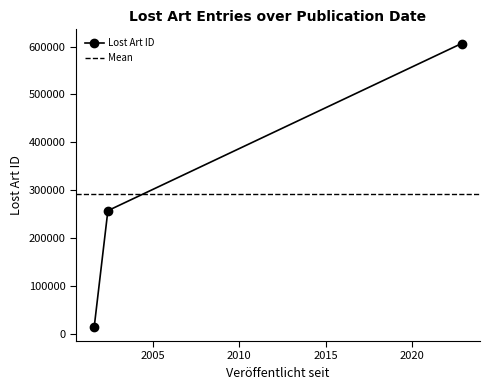

Between 2022-11-18 and 2001-08-08, which is larger?

2022-11-18